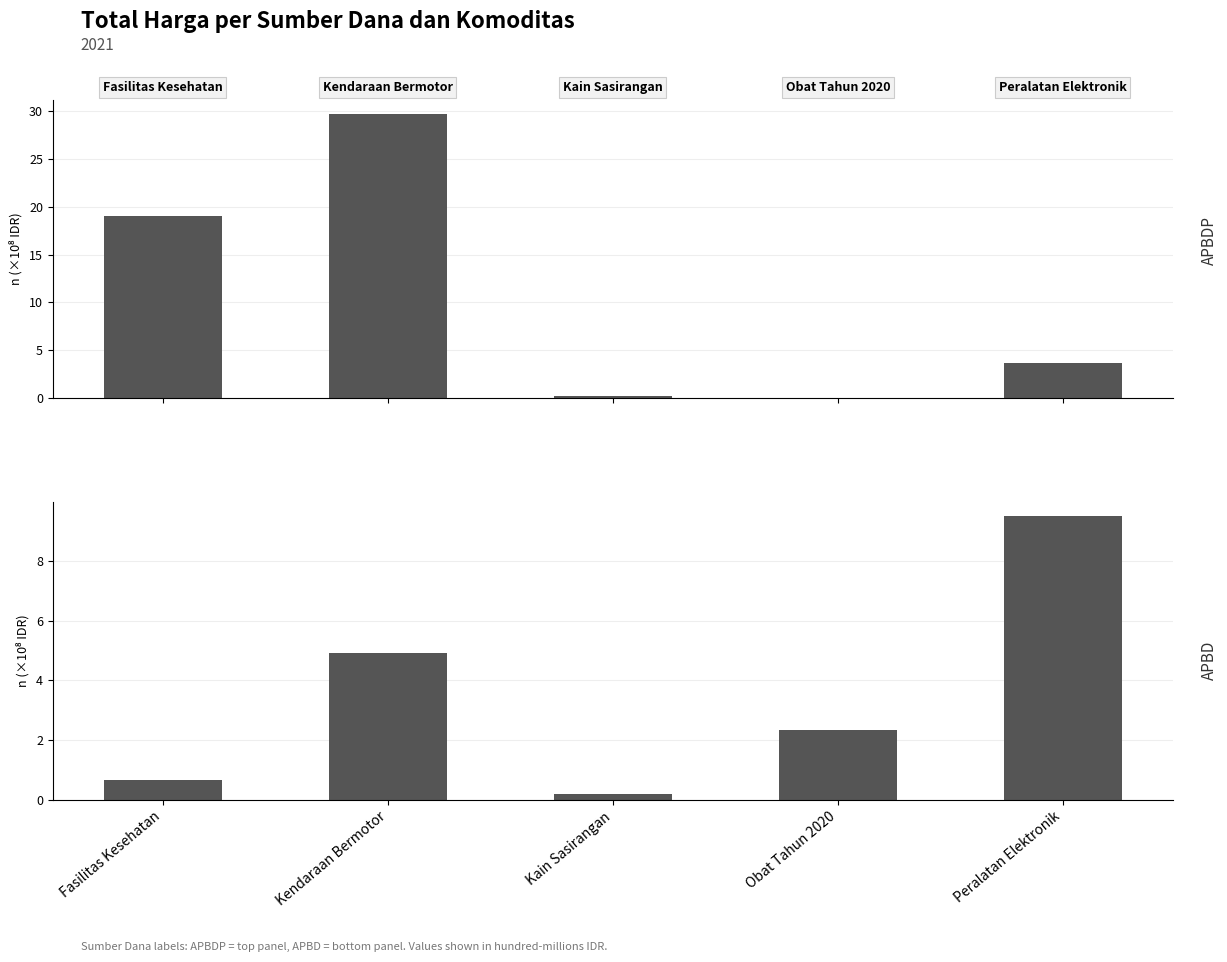

What position from the left is Peralatan Elektronik?

5